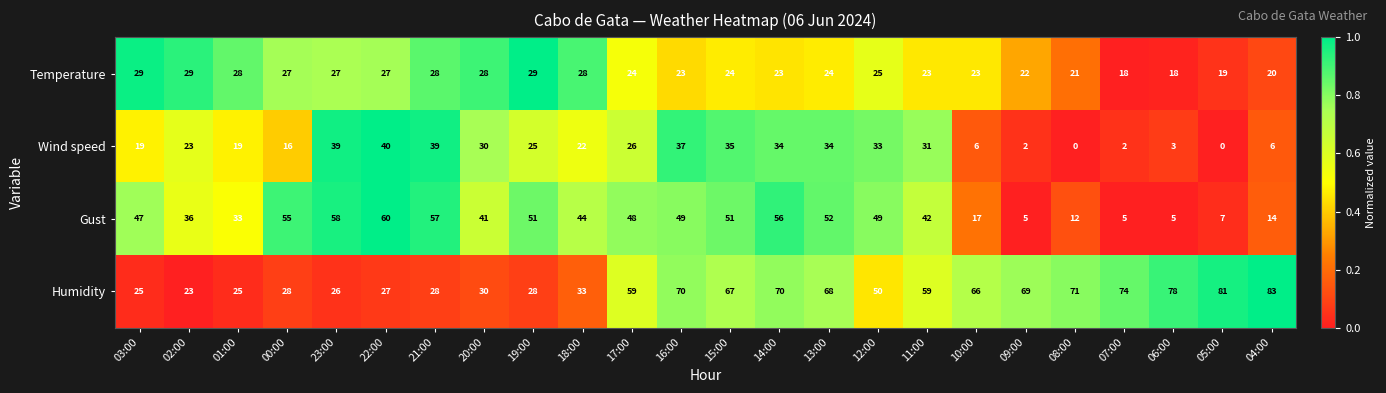

Which category has the highest value across all series?

04:00